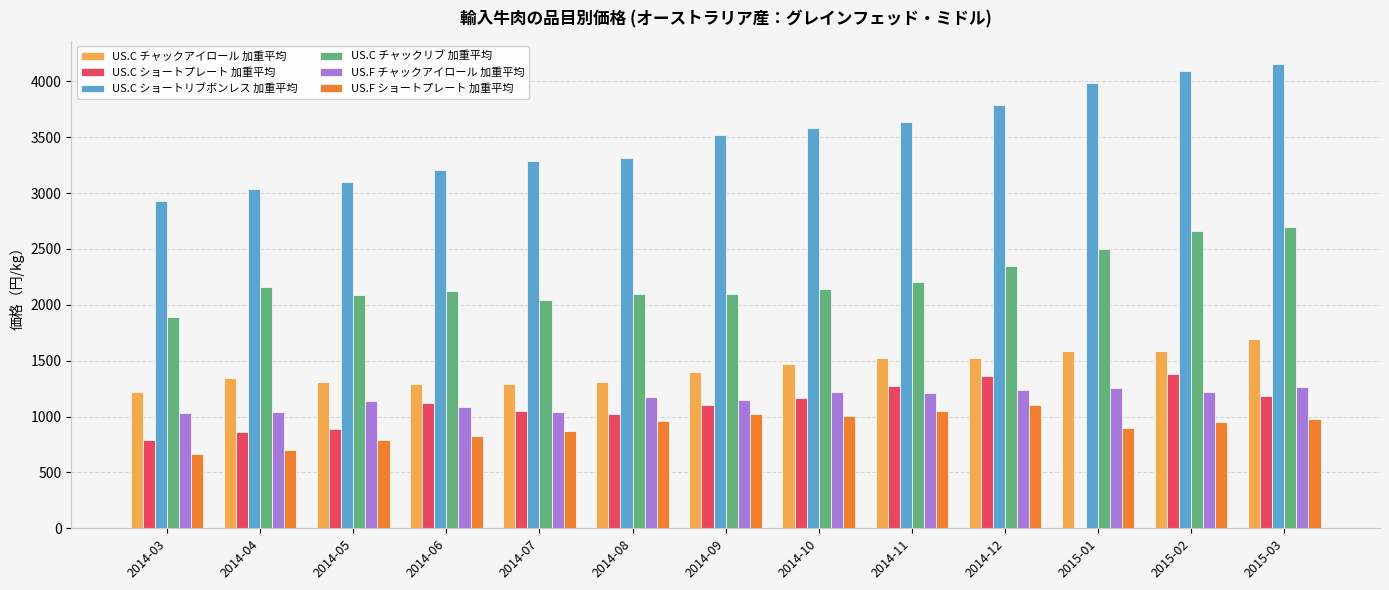

What is the greatest value displayed?

4156.5